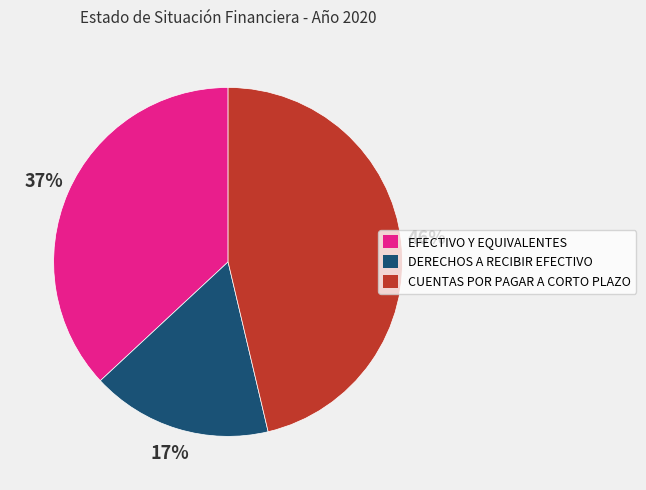

To the nearest percent, what is the average slice percentage?

33%